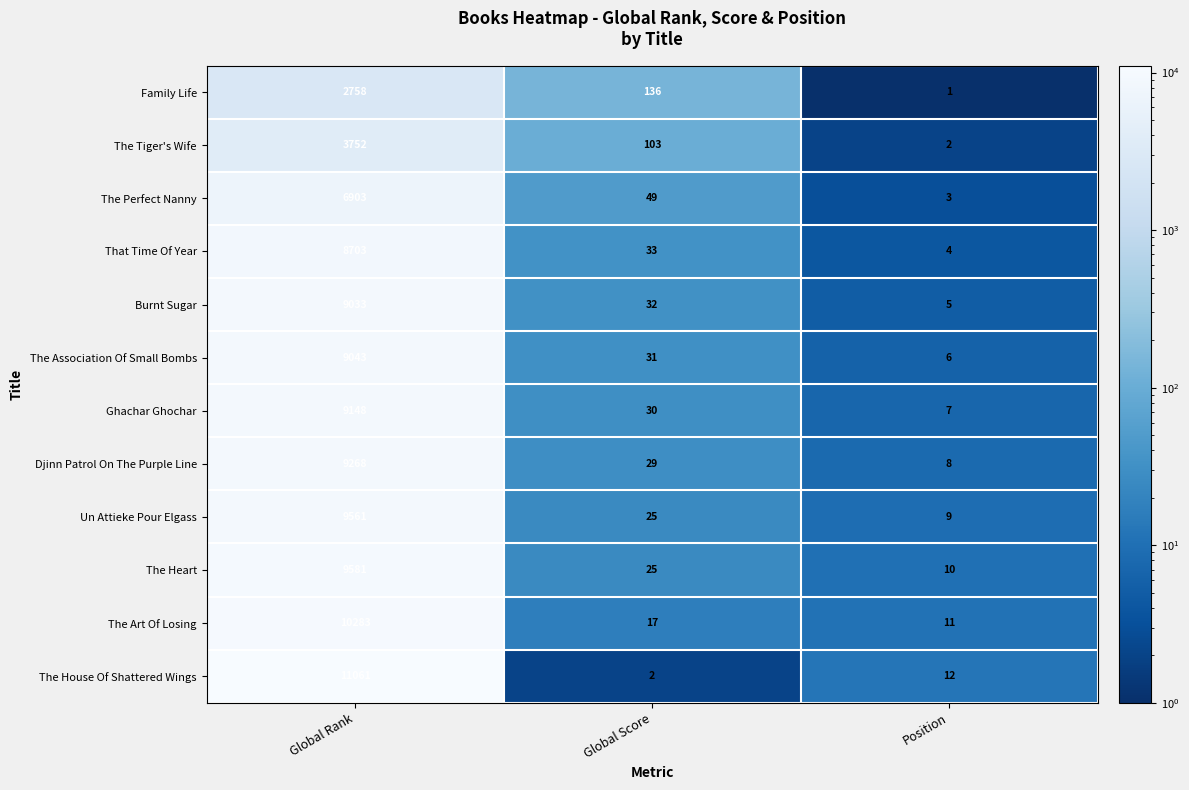

What is the average value of the The Tiger's Wife series?

1286